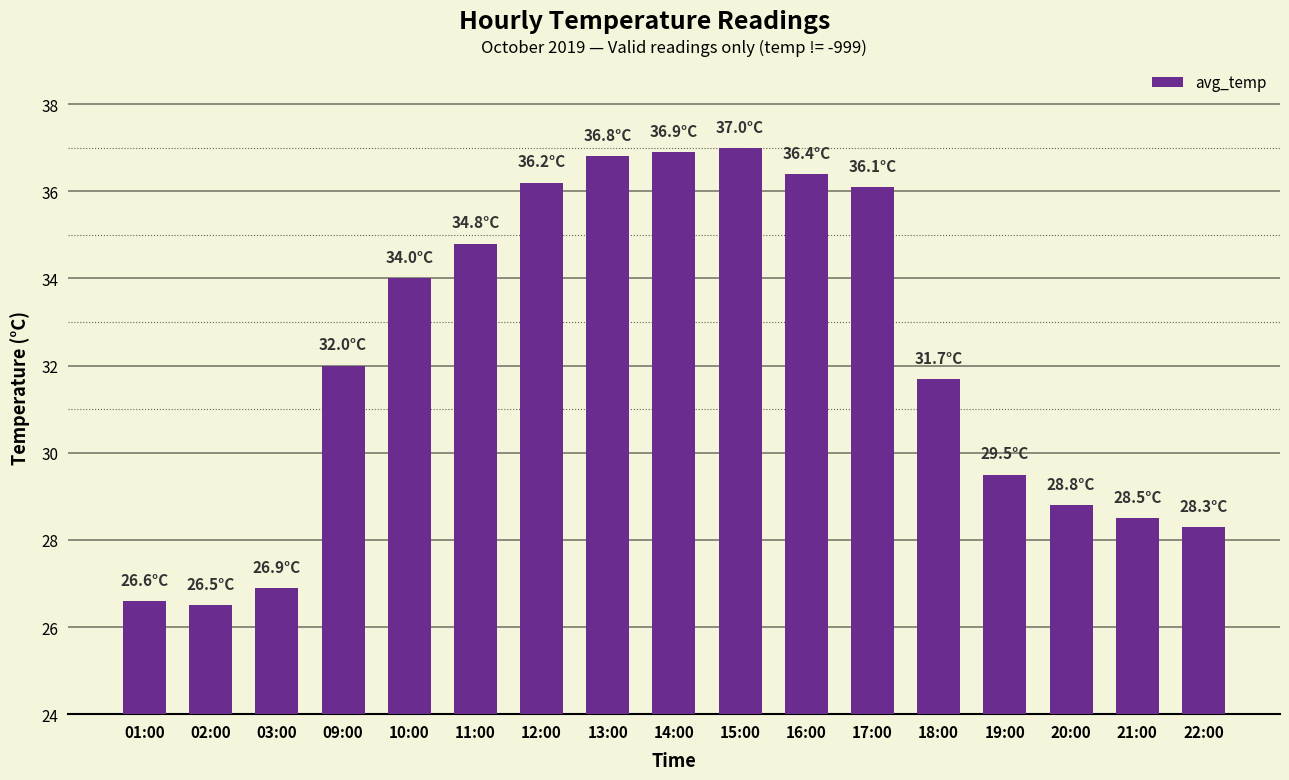

Count the number of data series in this chart.

1